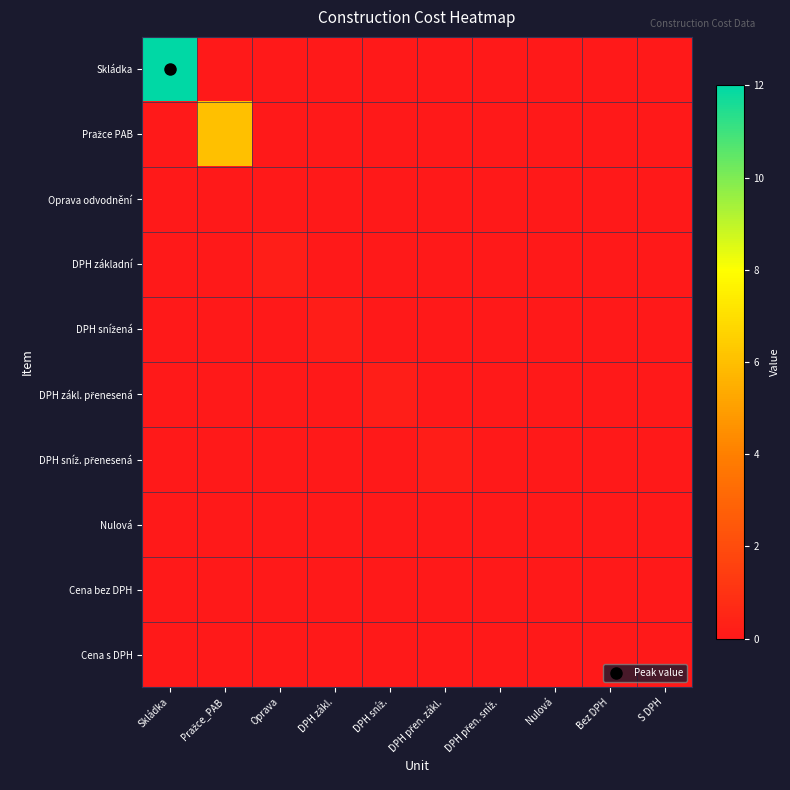

At DPH přen. sníž., list the series in order from smallest to largest.

Skládka, Pražce PAB, Oprava odvodnění, DPH základní, DPH snížená, DPH zákl. přenesená, DPH sníž. přenesená, Nulová, Cena bez DPH, Cena s DPH